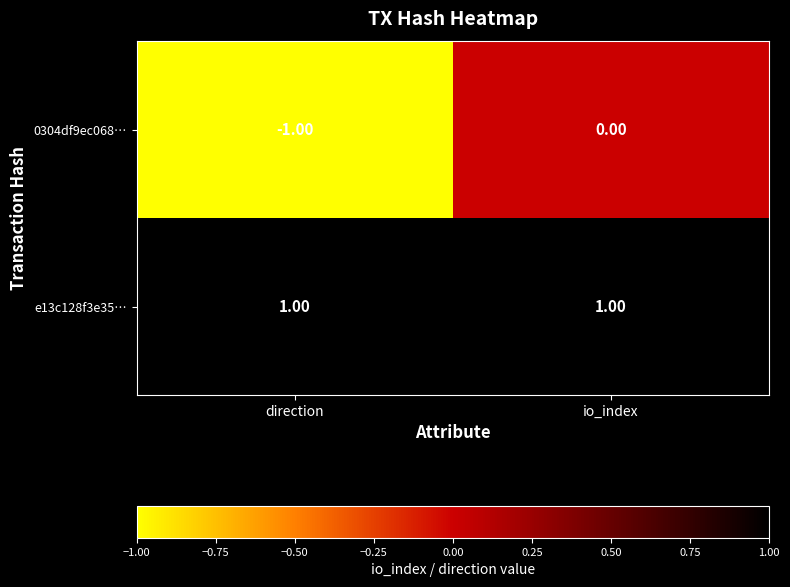

Rank the series by their maximum value, from lowest to highest.

0304df9ec068…, e13c128f3e35…